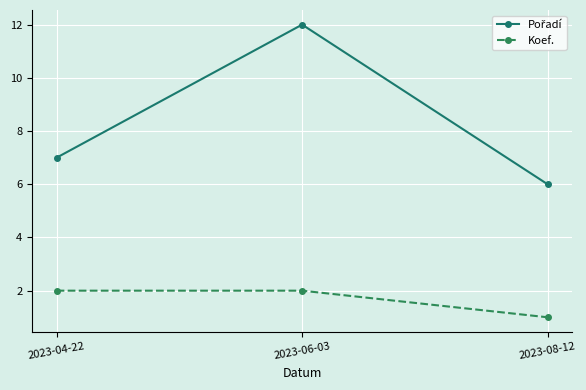

The value of Koef. at 2023-04-22 is 3. True or false?

False